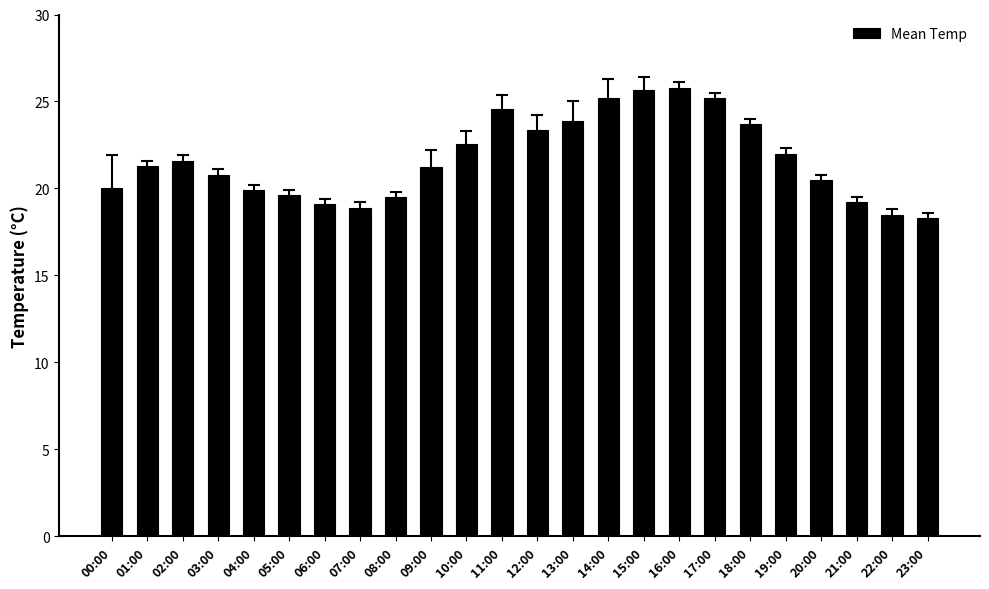

Are the bars horizontal?

No